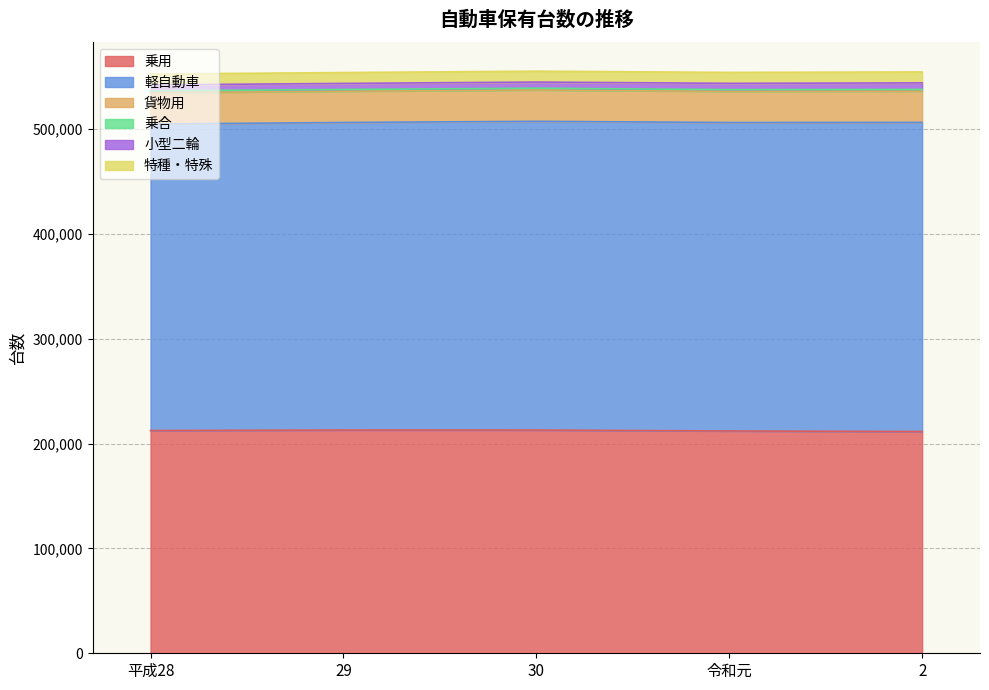

True or false: 軽自動車 has more than 0 interior local peaks.

True